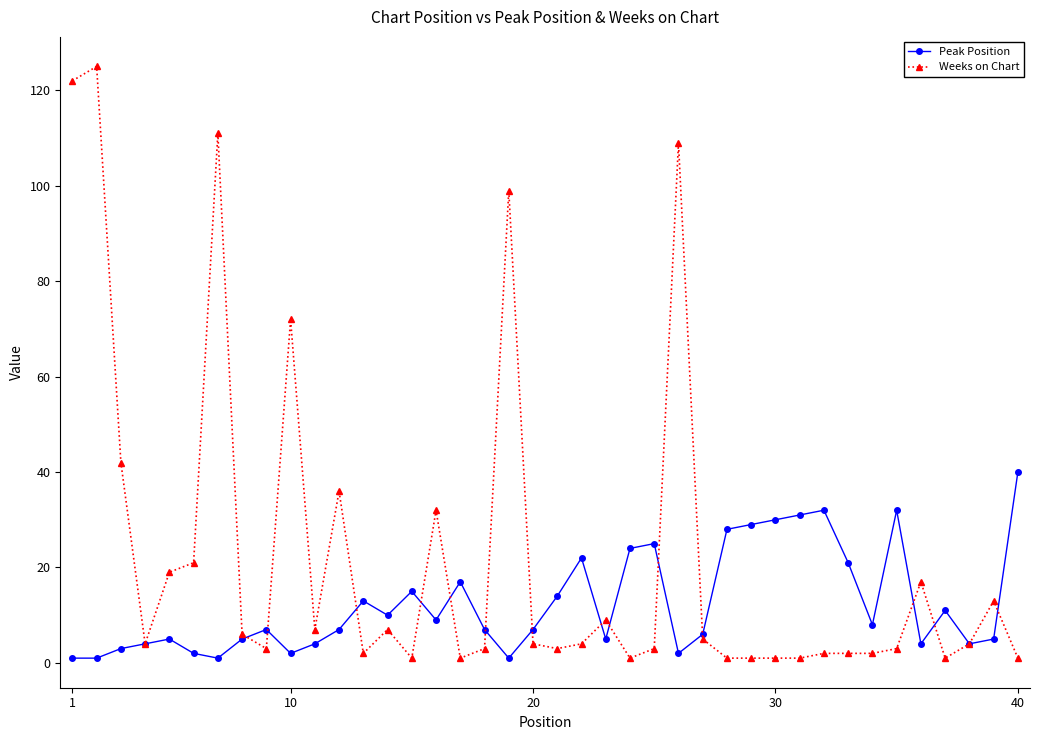

Is this an area chart (filled region under the line)?

No